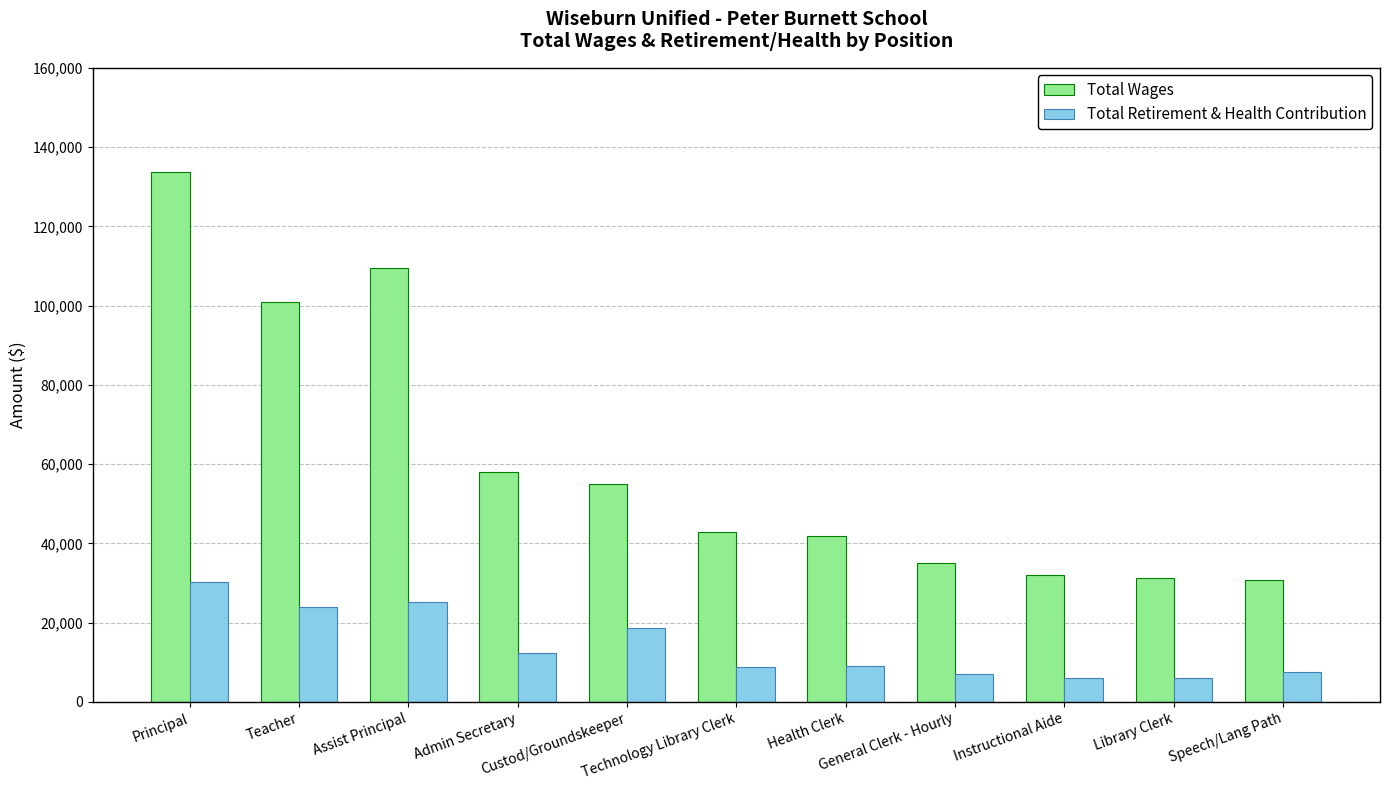

What is the sum of all Total Retirement & Health Contribution values?

154850